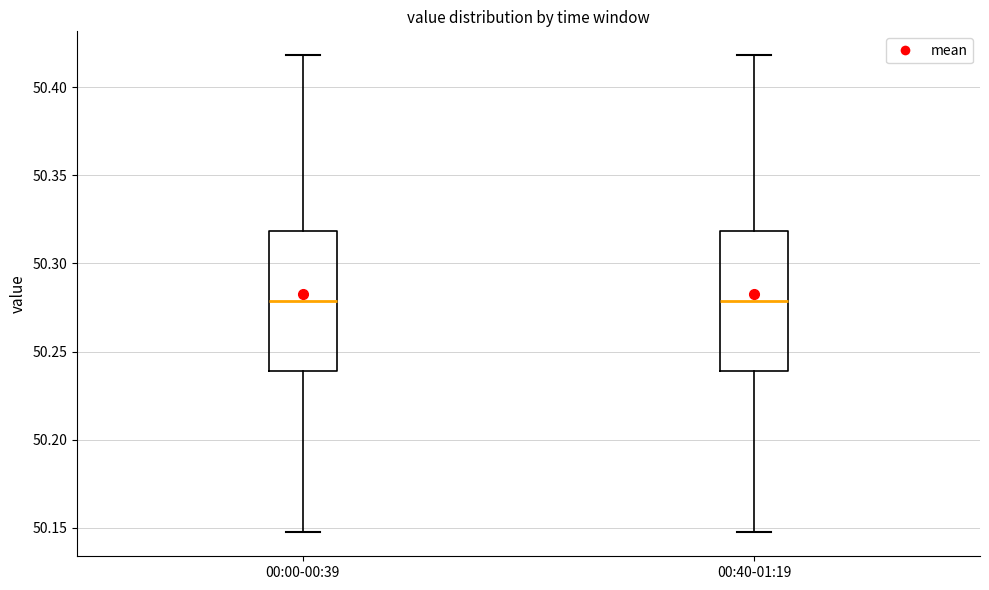

Reading left to right, read every box against the y-axis: the position of its median line, the range the box covers, and the ends of its whiskers. The values are not printed on the chart, so give them approximately, as read against the axis.

00:00-00:39: median 50.280, box 50.240 to 50.320, whiskers 50.145 to 50.420
00:40-01:19: median 50.280, box 50.240 to 50.320, whiskers 50.145 to 50.420